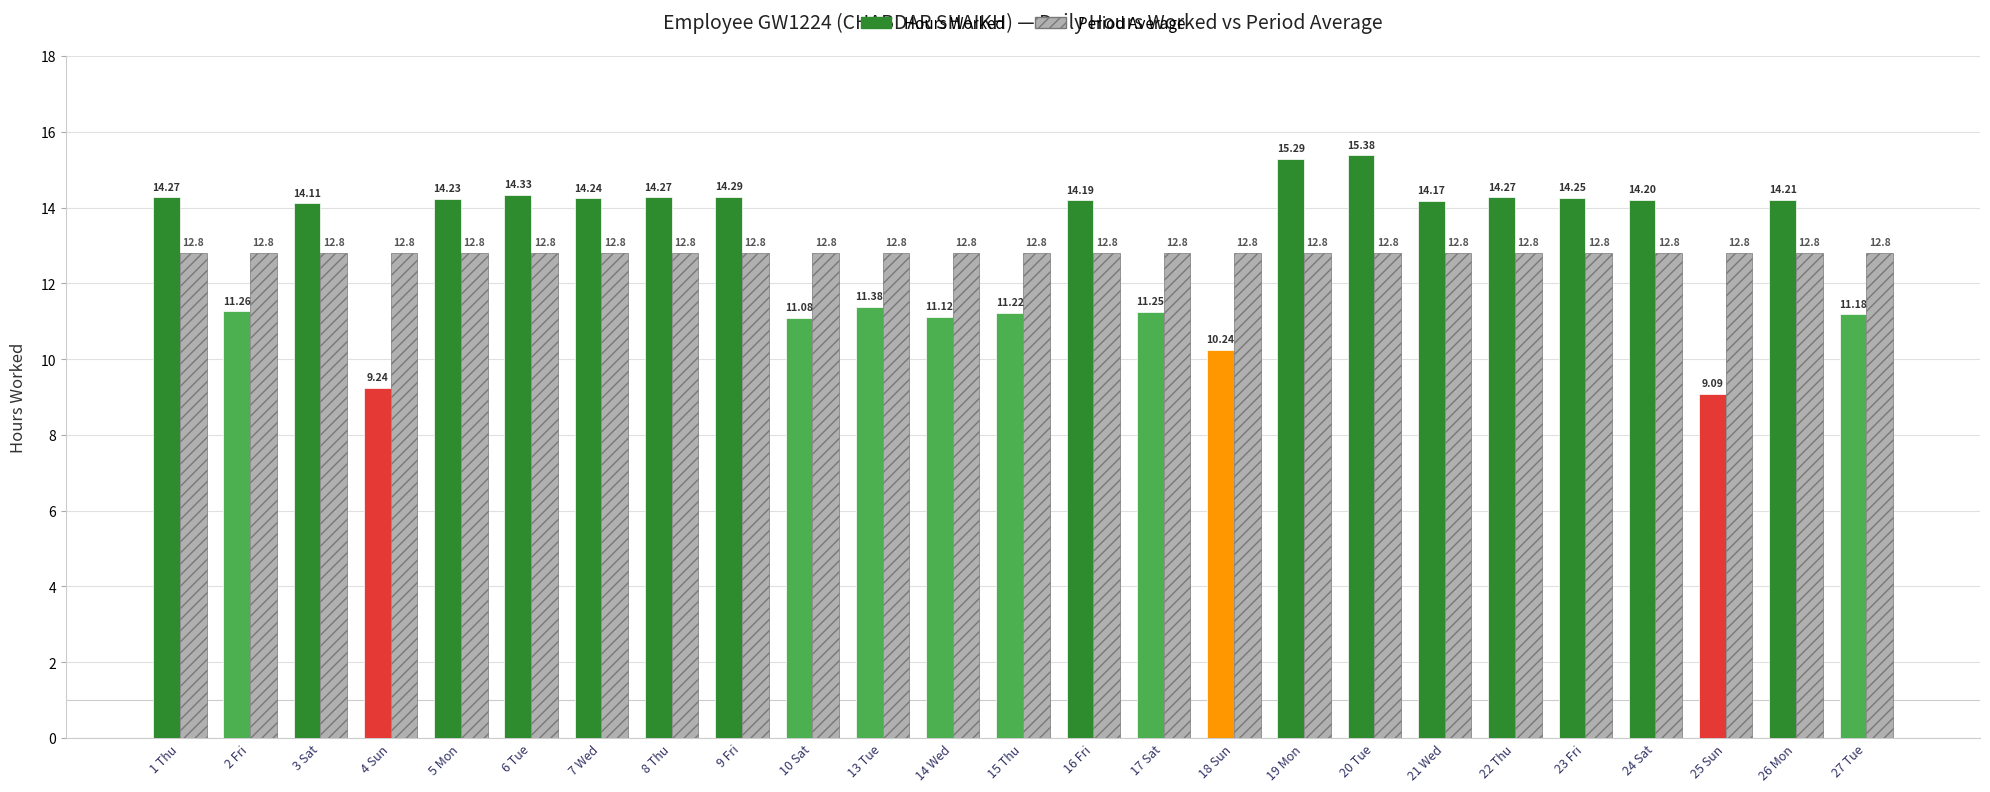

How many distinct data groups are displayed?

2